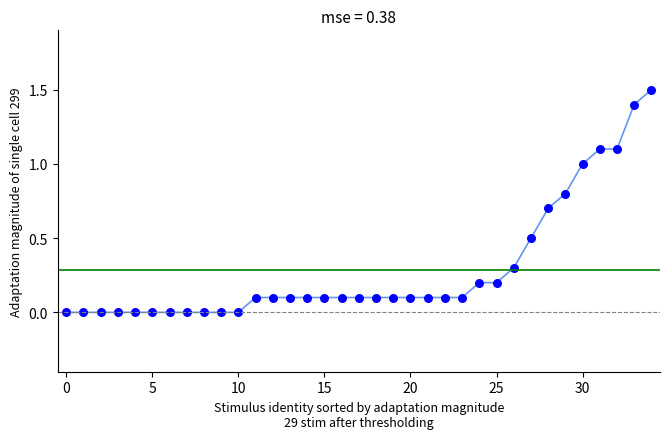

What is the range of Y values (max minus min)?

1.5